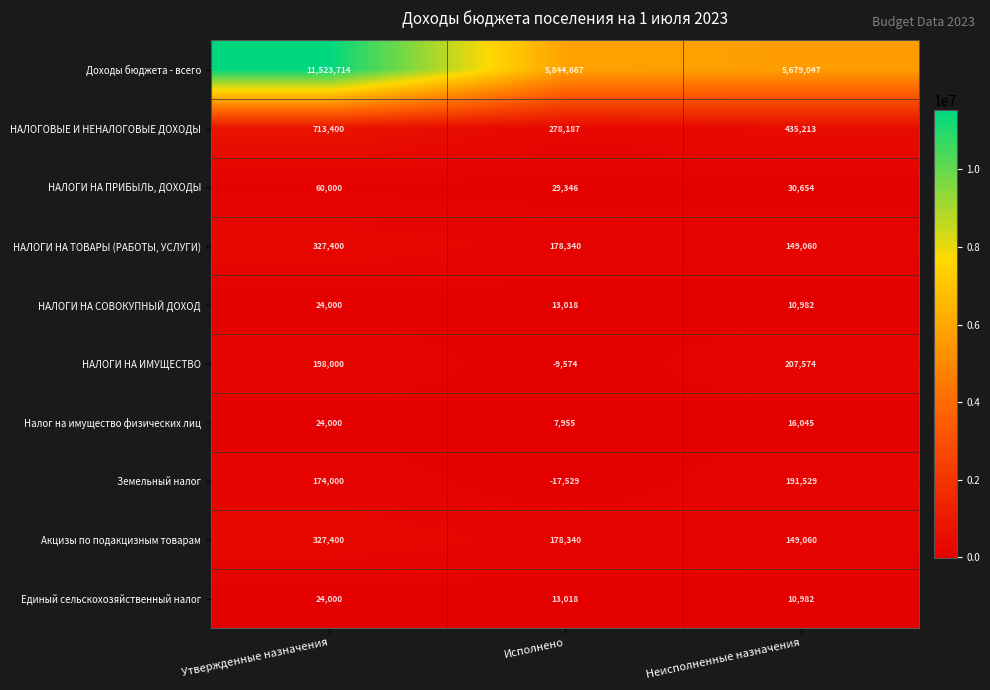

At which label does Доходы бюджета - всего first exceed 5844667?

Утвержденные назначения